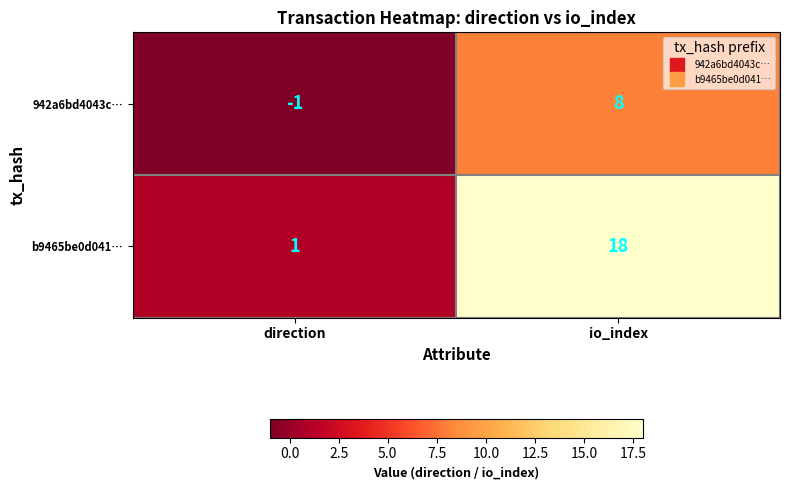

True or false: 942a6bd4043c… has a value of 8 at io_index.

True